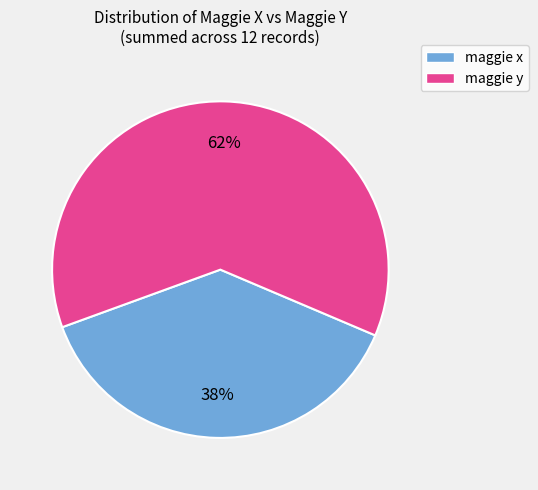

The maggie y slice represents 18% of the pie. True or false?

False